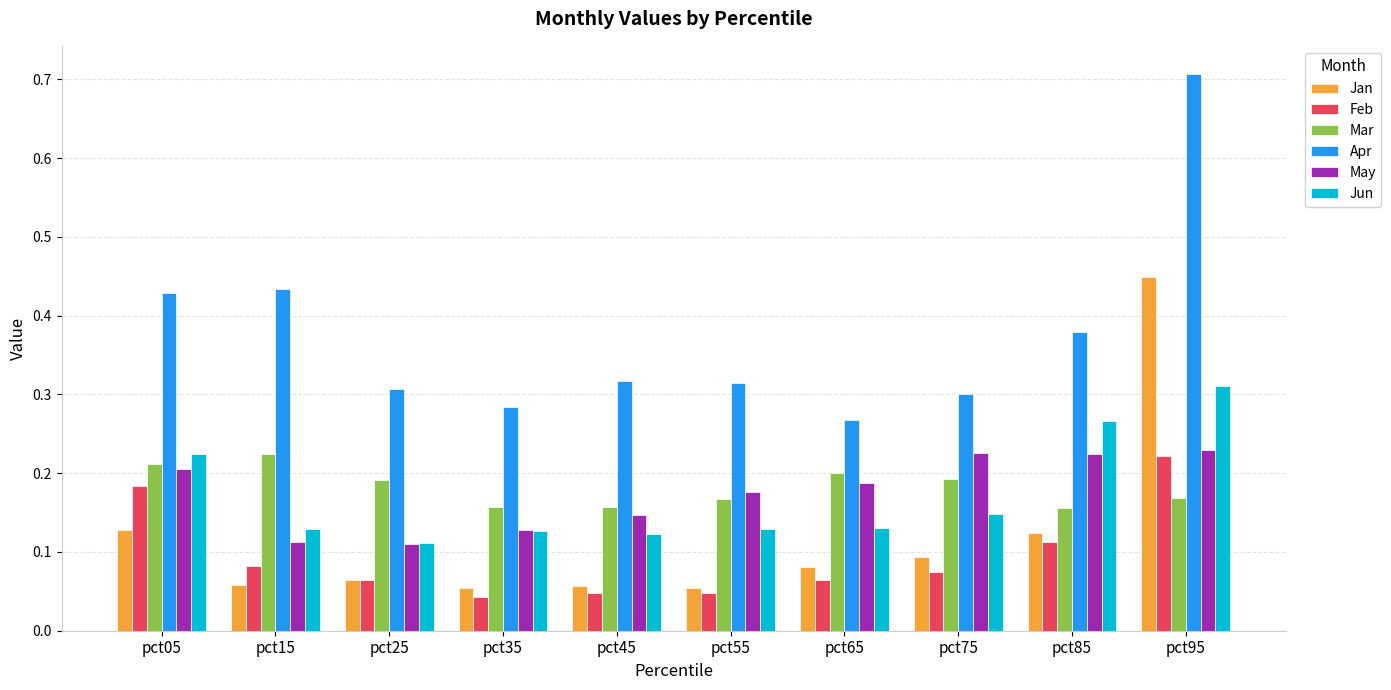

How many groups of bars are there?

10